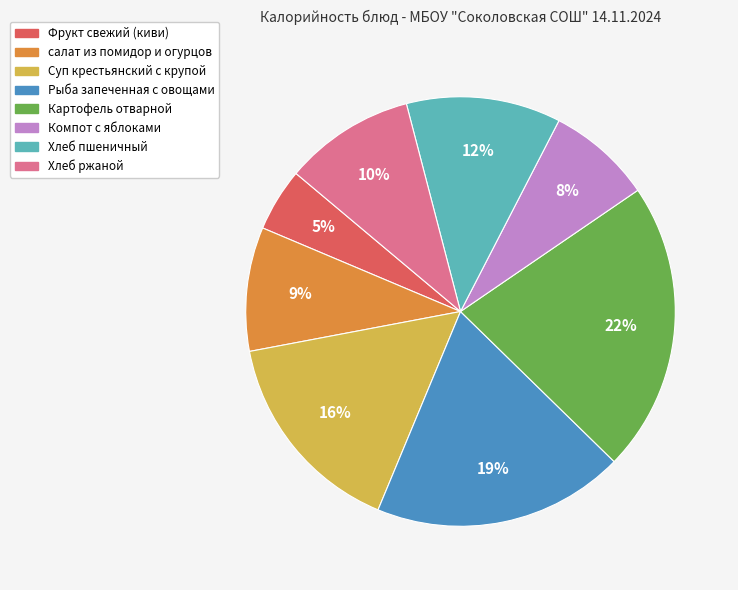

To the nearest percent, what is the average slice percentage?

12%